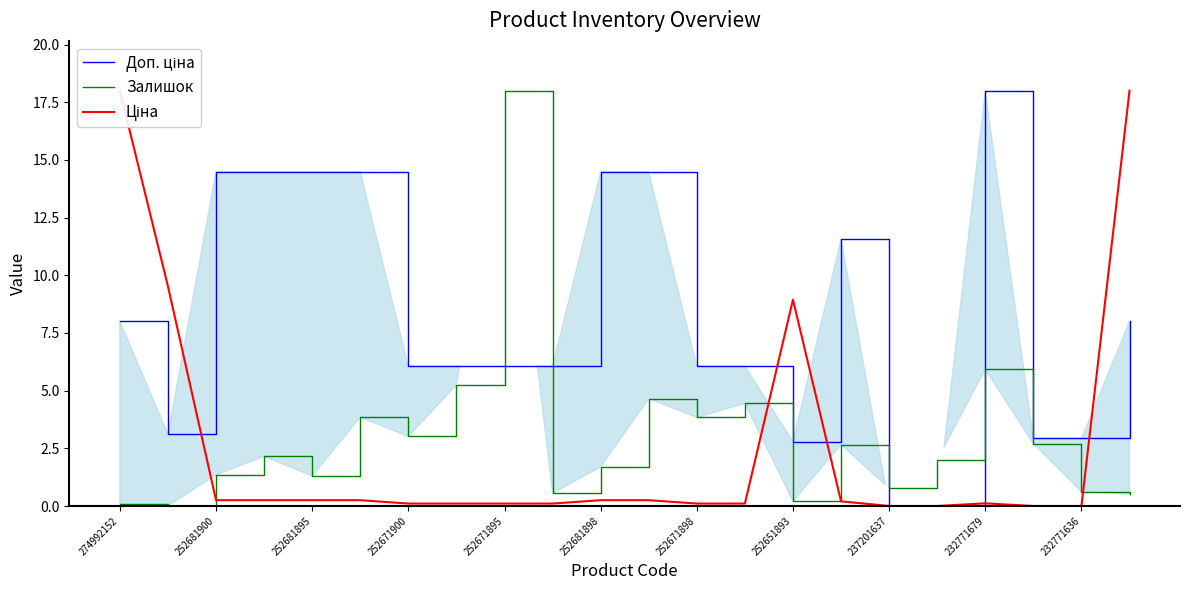

What is the value of the Доп. ціна point at the 13th from the left?

6.1